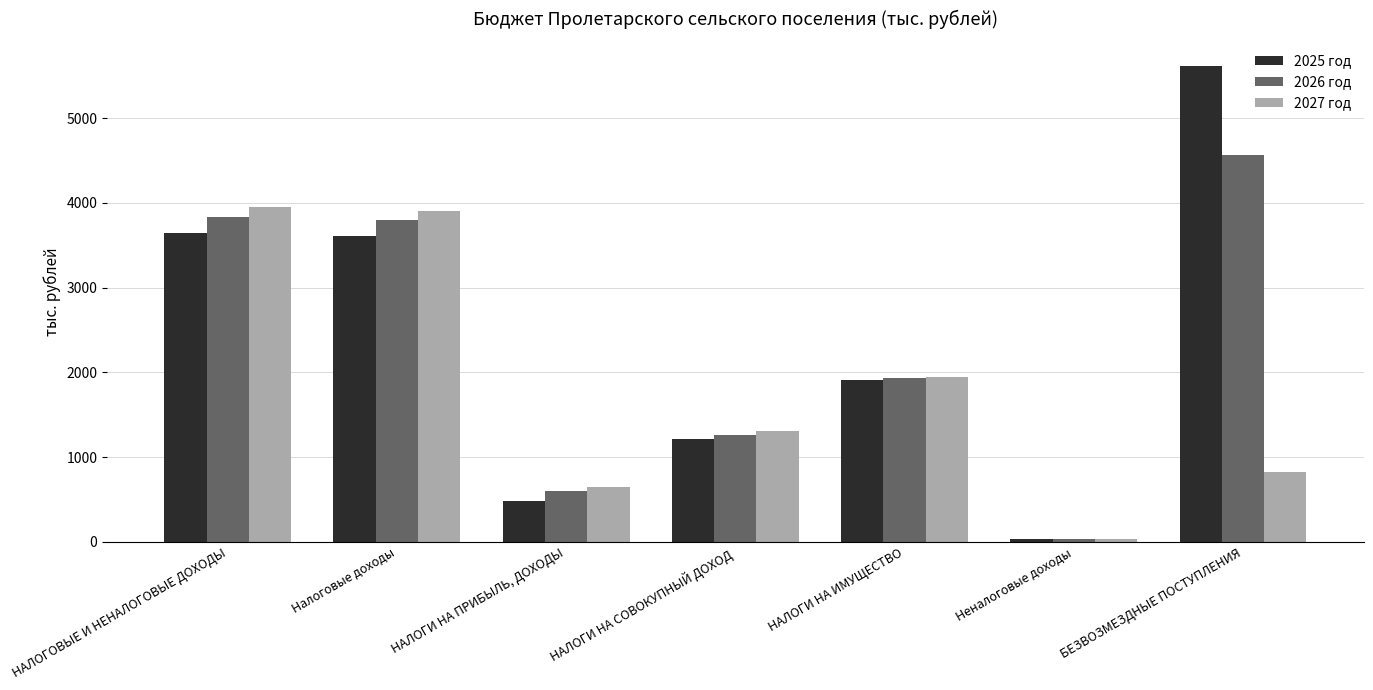

What is the value of the 2027 год bar at the 3rd from the left?

648.6